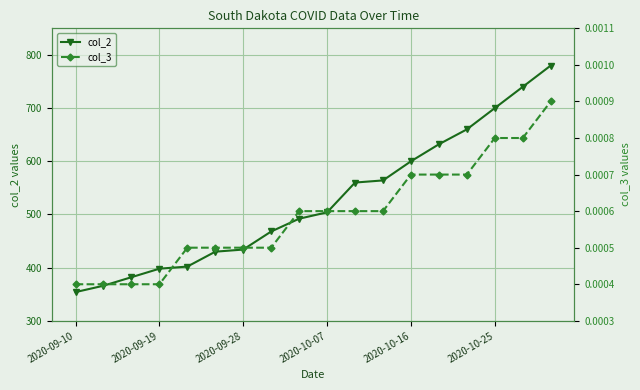

What is the total value across all series at 17?

780.0